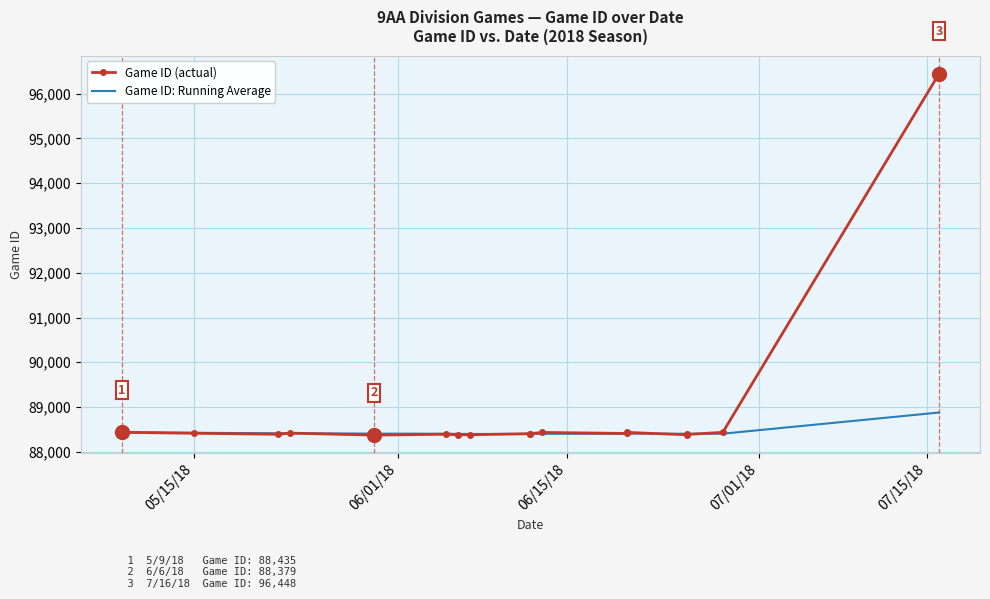

What is the lowest value of the Game ID: Running Average series?

88397.8